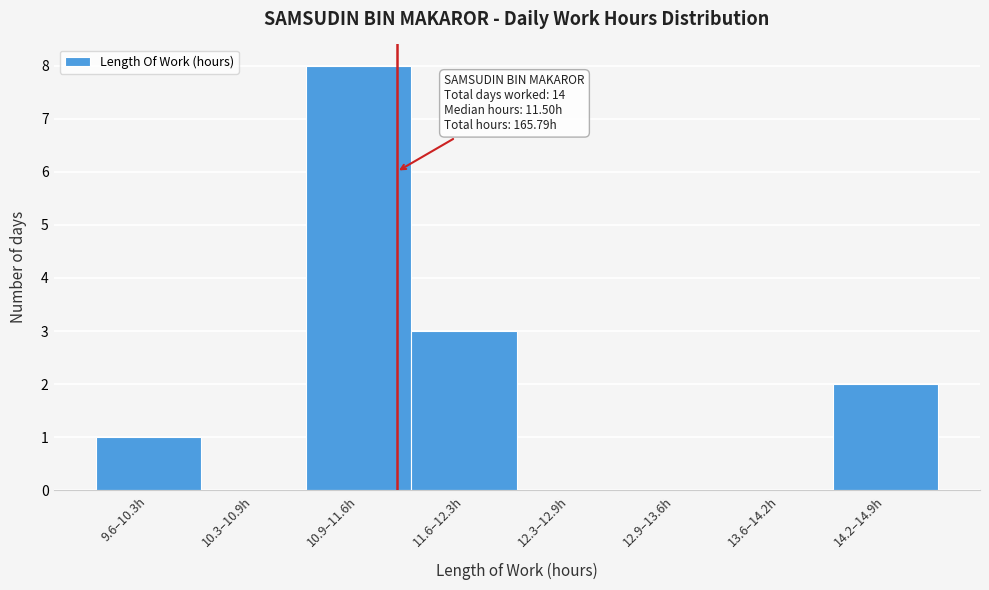

Reading left to right, list all the values displayed in this chart.

9.6–10.3h=1	10.3–10.9h=0	10.9–11.6h=8	11.6–12.3h=3	12.3–12.9h=0	12.9–13.6h=0	13.6–14.2h=0	14.2–14.9h=2